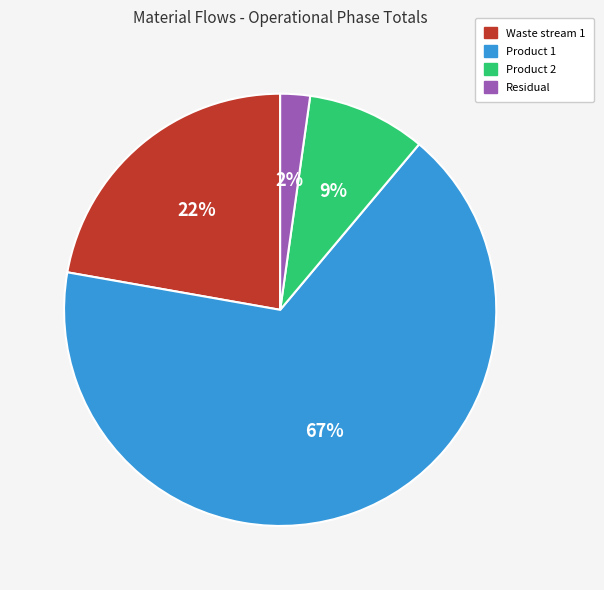

To the nearest percent, what is the average slice percentage?

25%